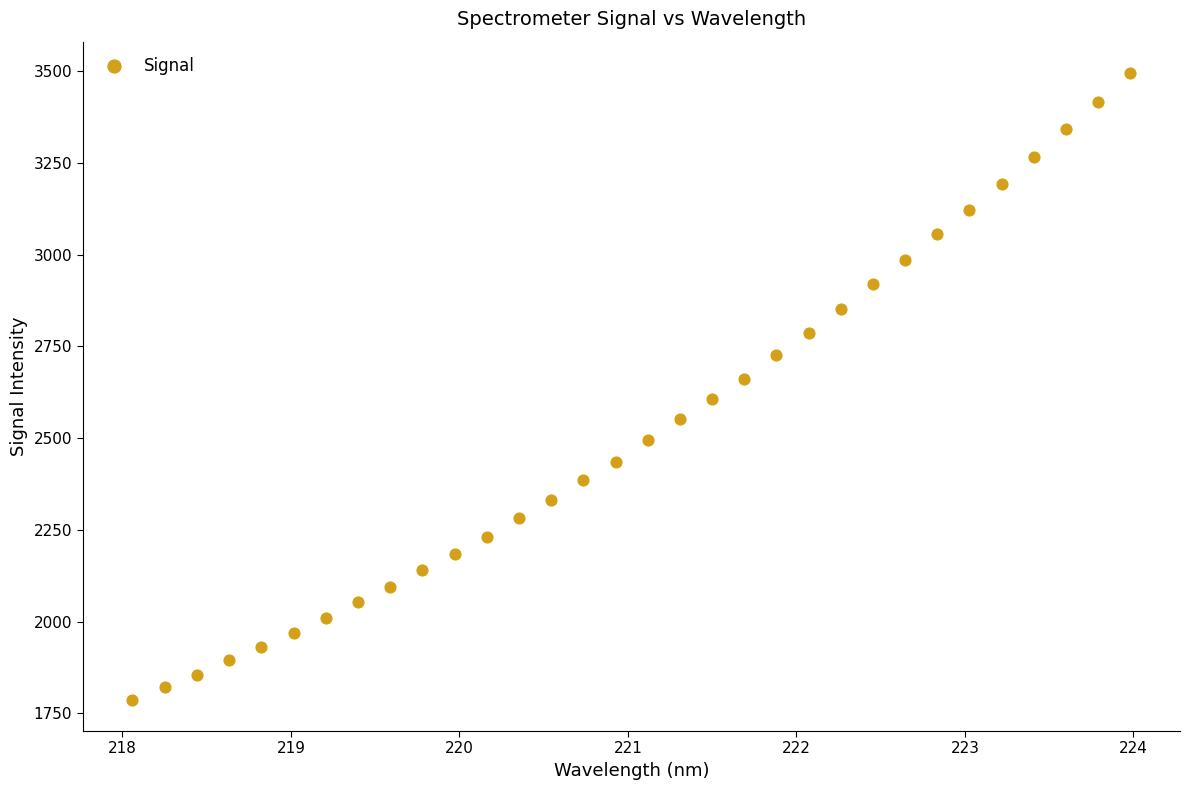

What is the range of Y values (max minus min)?

1708.1